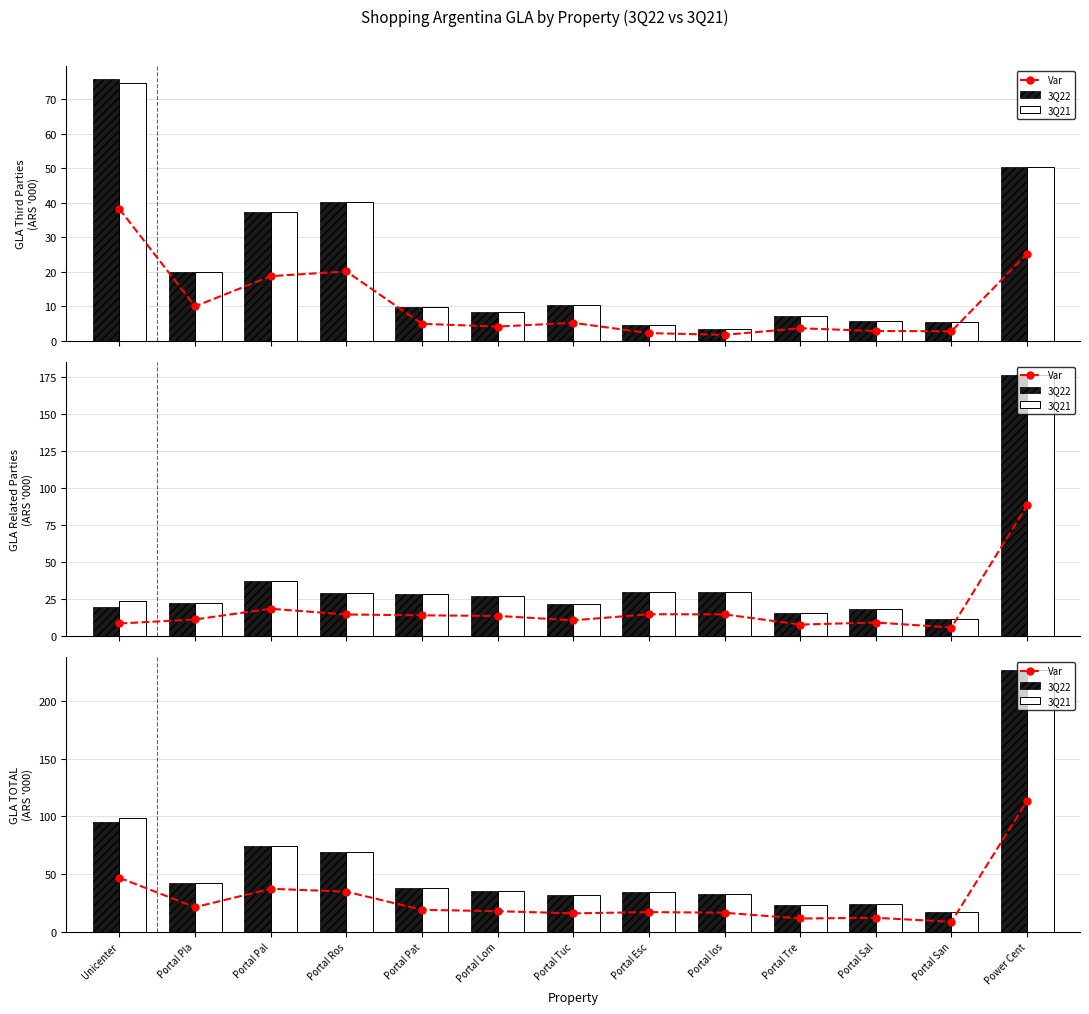

At which label does 3Q21 first exceed 35?

Unicenter